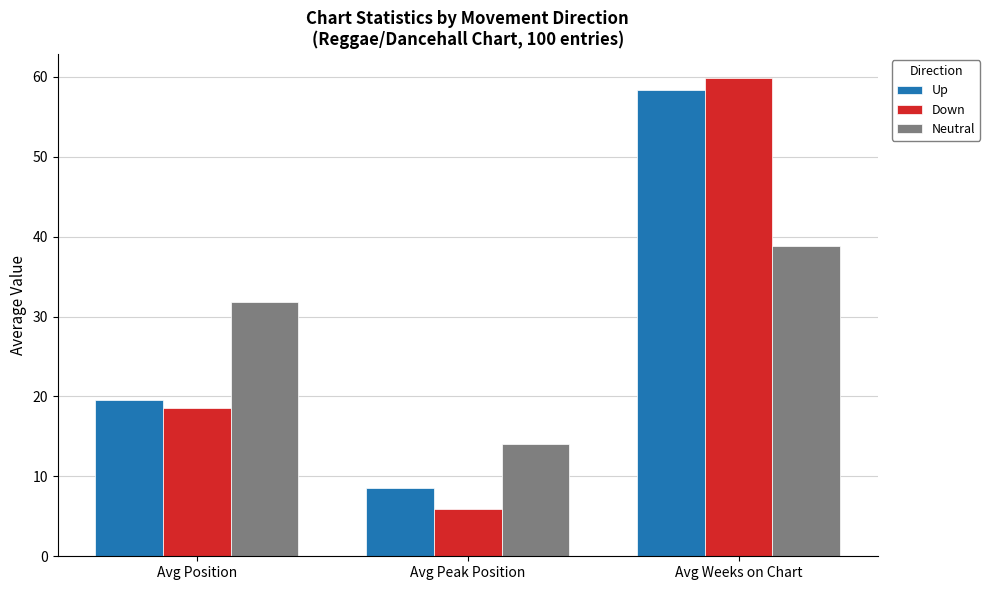

Reading left to right, what are all the values shown in this chart?

Up: 19.6	8.5	58.3
Down: 18.6	5.9	59.9
Neutral: 31.8	14.0	38.8